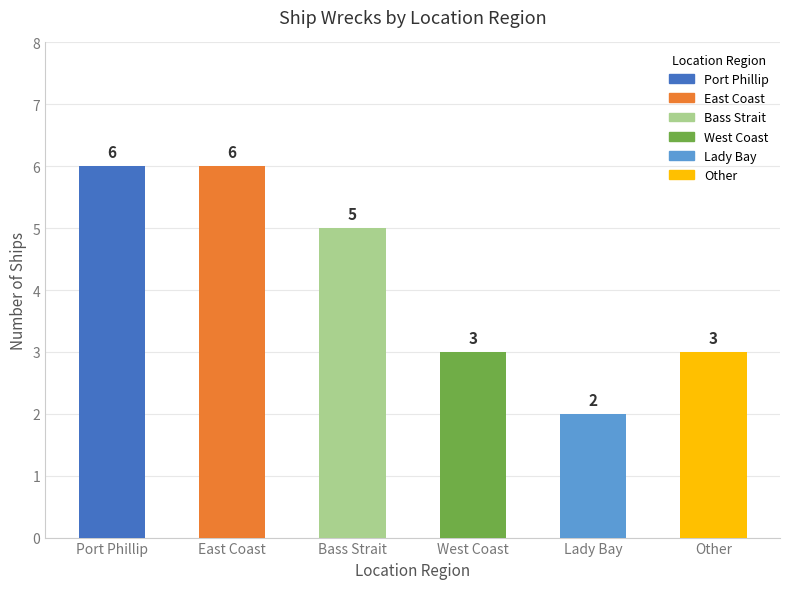

Does the chart contain any negative values?

No